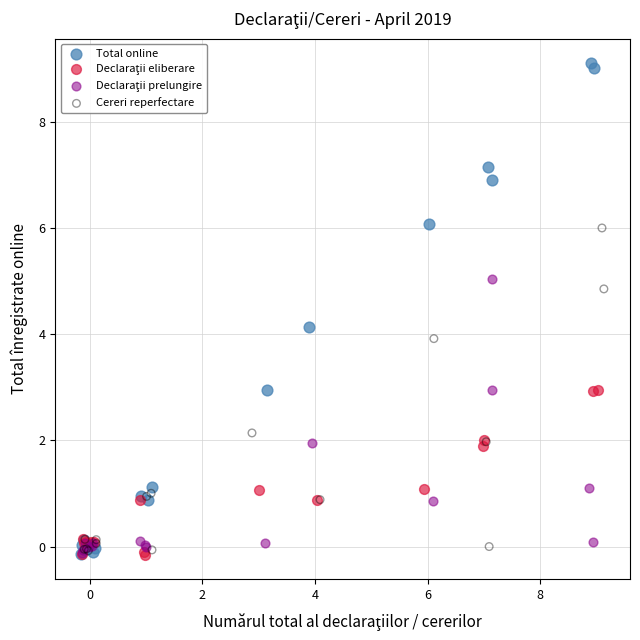

Which series reaches the maximum Y coordinate?

Total online